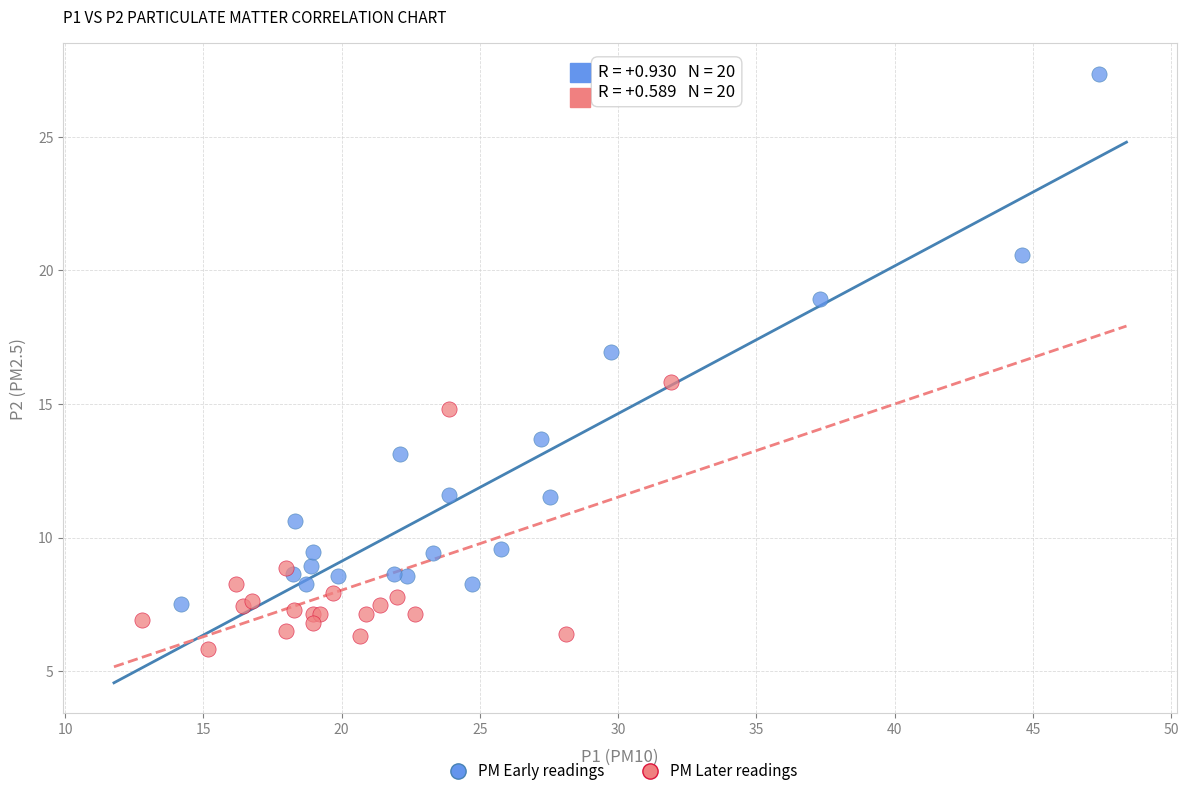

Which series contains the lowest Y value?

PM Later readings